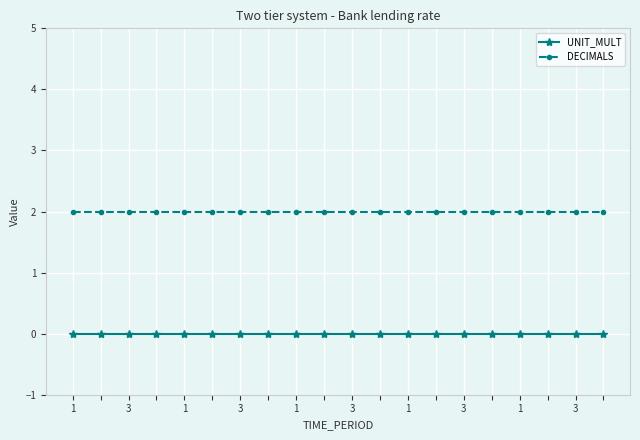

What are all the series names shown in the legend?

UNIT_MULT, DECIMALS